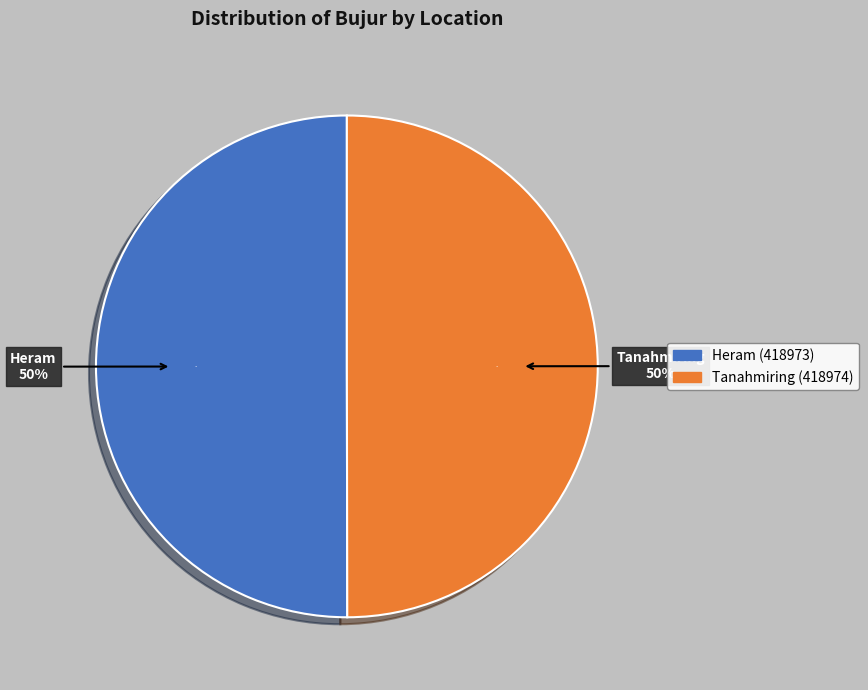

How much of the chart is everything except Heram (418973)?

50.0%